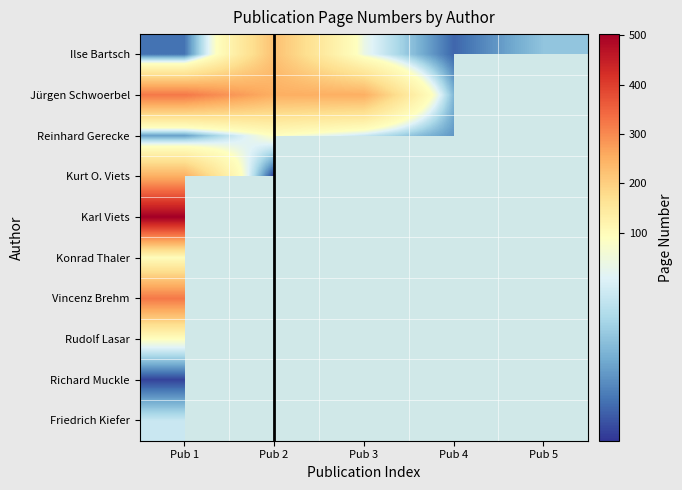

How many data points does each series have?

5